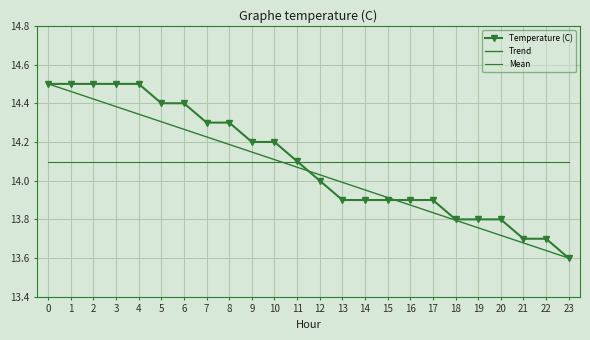

What is the value of the Trend point at the 3rd from the left?

14.4